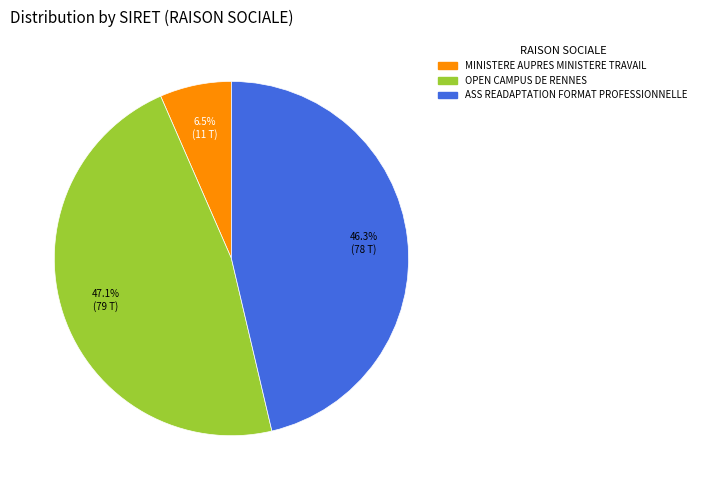

How many segments does this pie chart have?

3